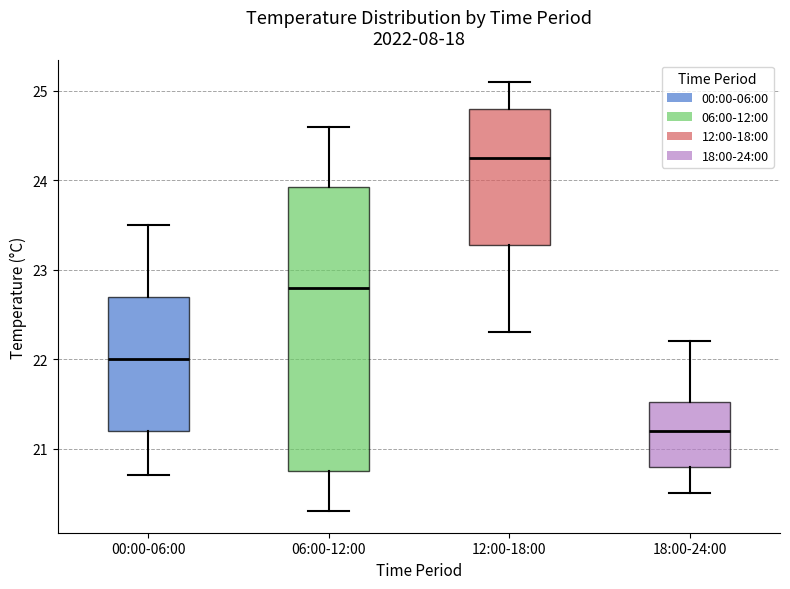

Reading left to right, transcribe this box plot: for each box, give where its median line is, the range the box spans, and where its two whiskers end, as read against the y-axis. The values are not printed on the chart, so give them approximately, as read against the axis.

00:00-06:00: median 22.0, box 21.2 to 22.7, whiskers 20.7 to 23.5
06:00-12:00: median 22.8, box 20.8 to 23.9, whiskers 20.3 to 24.6
12:00-18:00: median 24.3, box 23.3 to 24.8, whiskers 22.3 to 25.1
18:00-24:00: median 21.2, box 20.8 to 21.5, whiskers 20.5 to 22.2